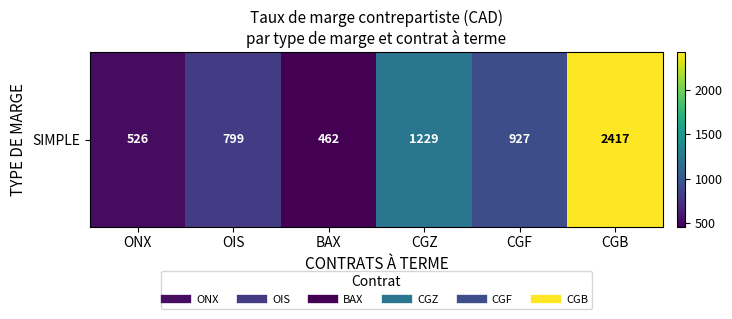

Where does the data first go above 927?

CGZ